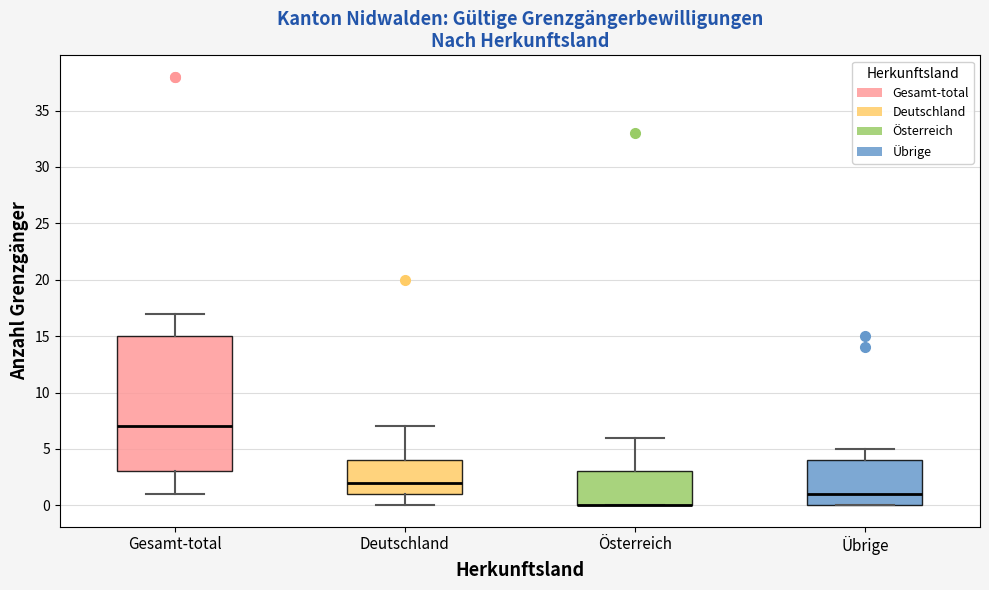

Reading left to right, transcribe this box plot: for each box, give where its median line is, the range the box spans, and where its two whiskers end, as read against the y-axis. The values are not printed on the chart, so give them approximately, as read against the axis.

Gesamt-total: median 7, box 3 to 15, whiskers 1 to 17
Deutschland: median 2, box 1 to 4, whiskers 0 to 7
Österreich: median 0 (drawn on the box's lower edge), box 0 to 3, whiskers 0 to 6
Übrige: median 1, box 0 to 4, whiskers 0 to 5